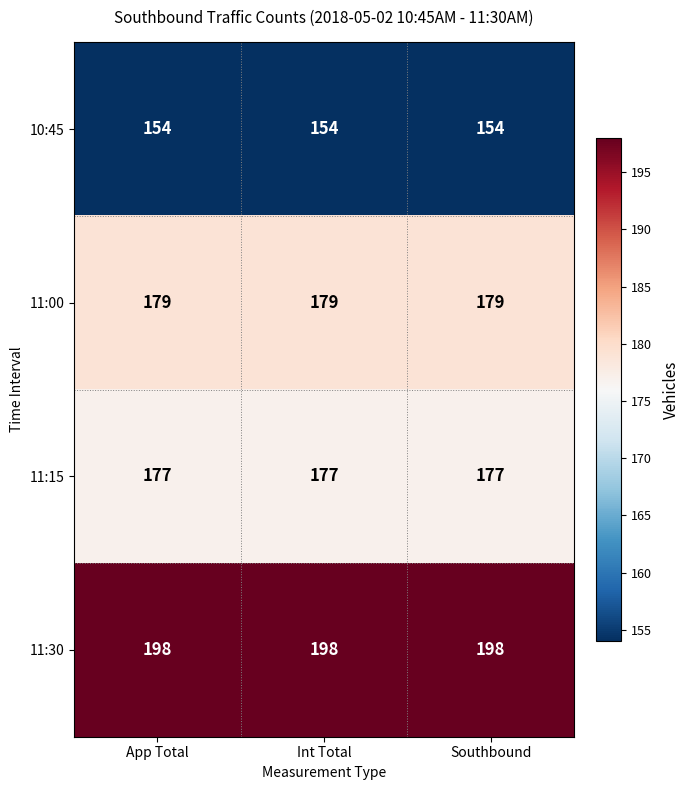

At Southbound, list the series in order from largest to smallest.

11:30, 11:00, 11:15, 10:45